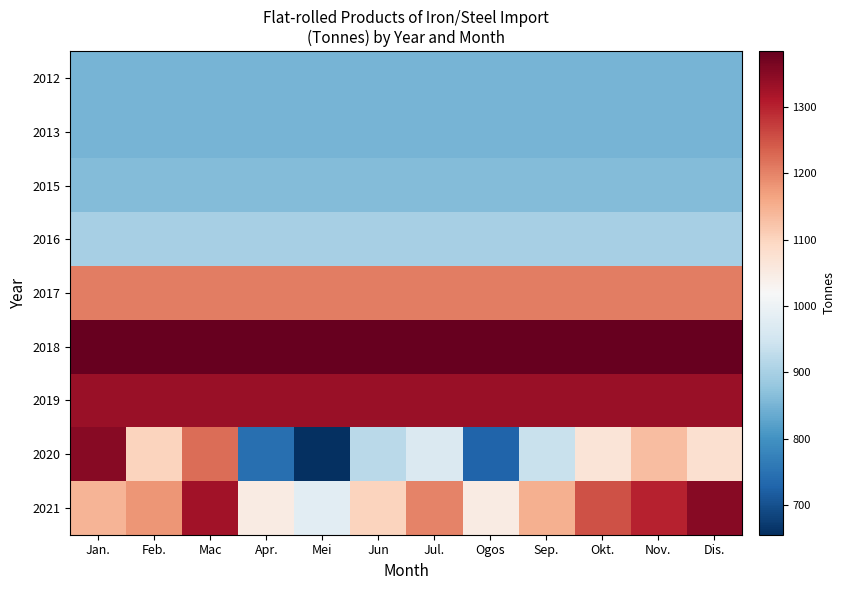

What is the smallest value displayed?

655.9